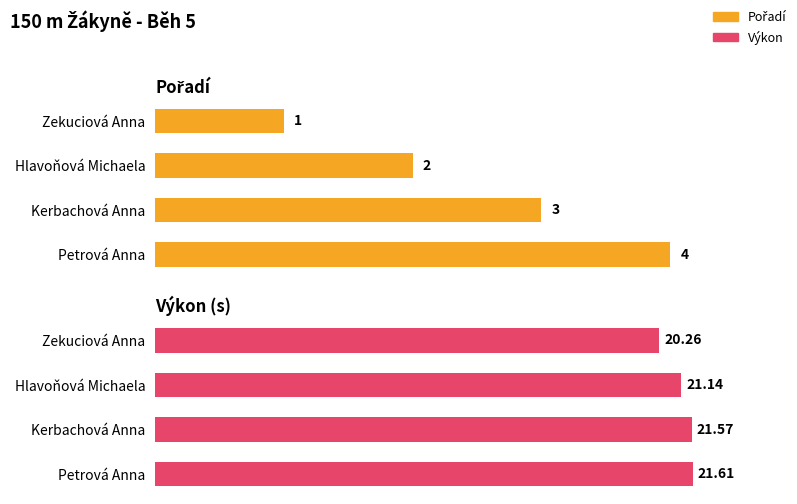

Which series has the largest total across all categories?

Výkon